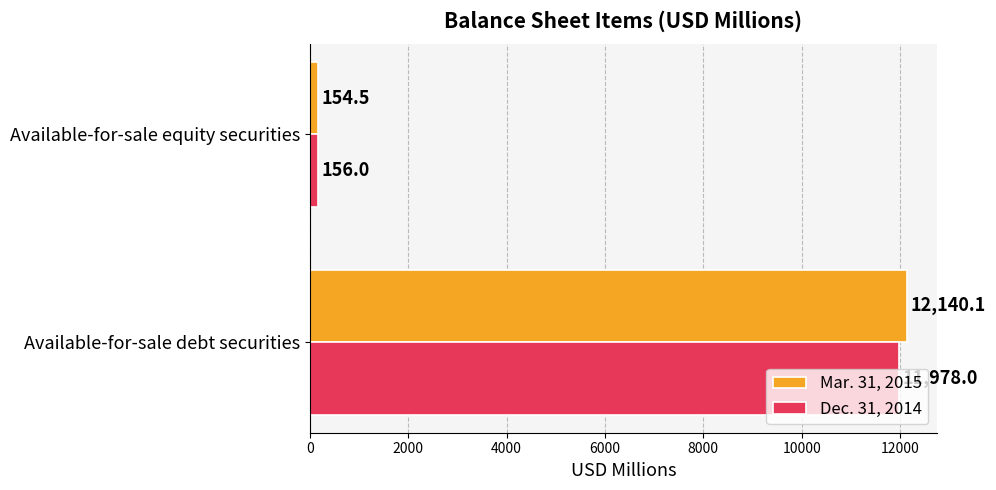

Which series has the widest spread of values?

Mar. 31, 2015